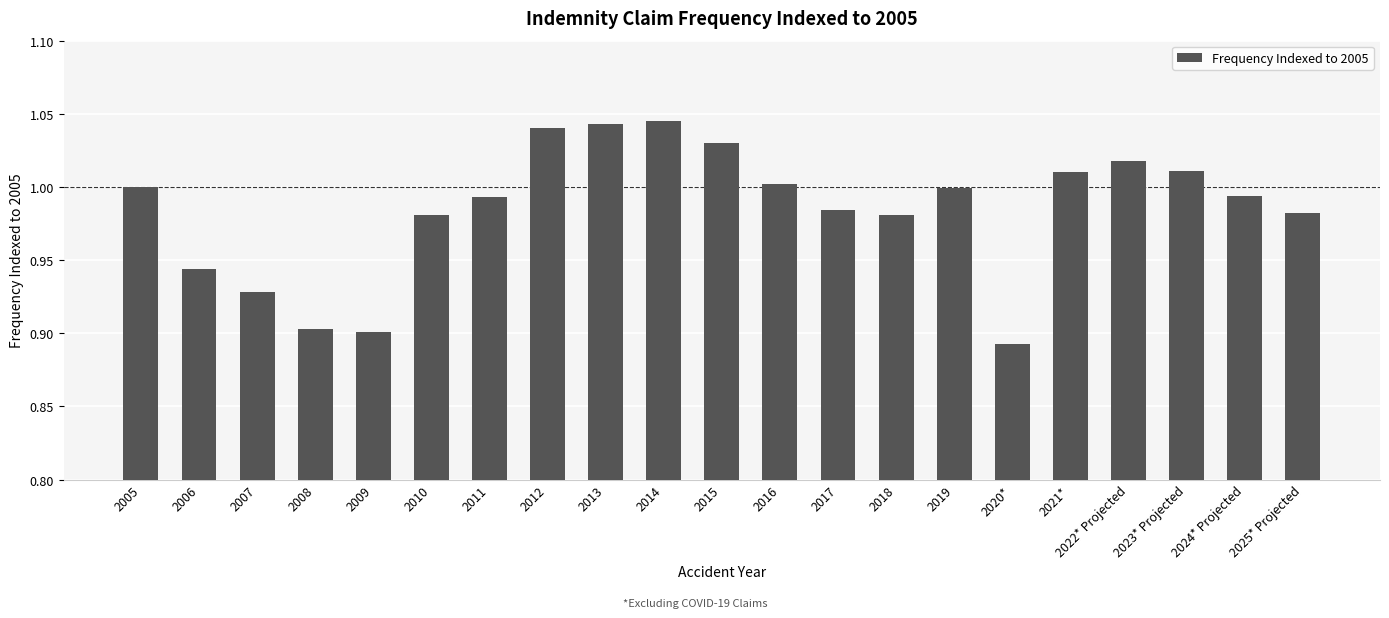

What is the label of the 11th bar from the left?

2015